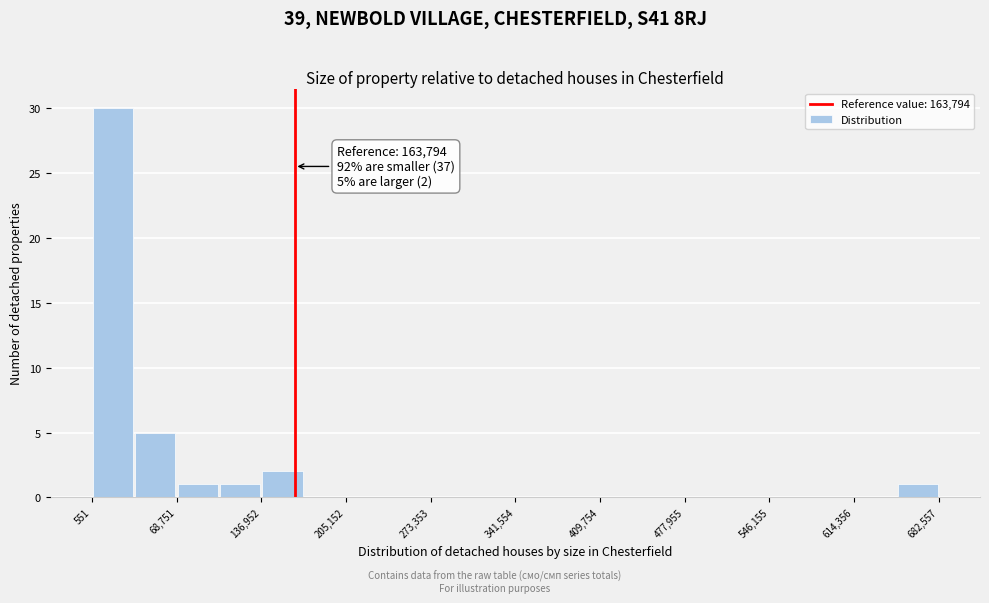

Read against the x-axis, roughly where is the centre of the tallest bar?

20000